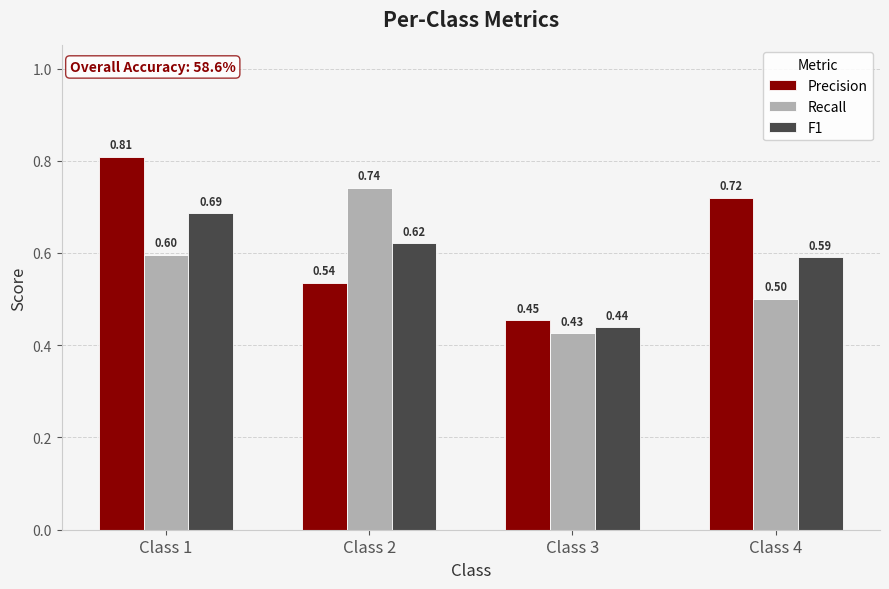

True or false: Precision has a value of 0.5 at Class 2.

True